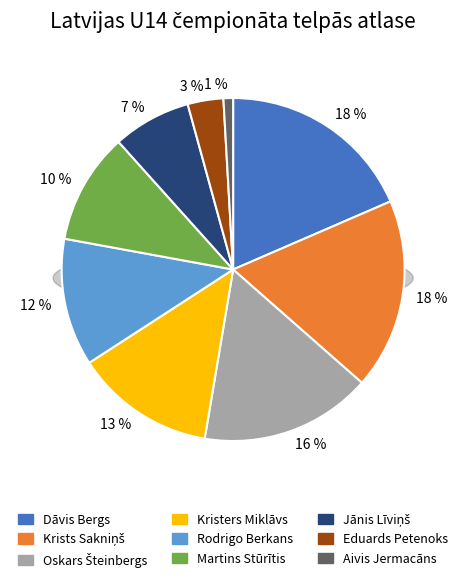

Is it true that Aivis Jermacāns is 11% of the pie?

False